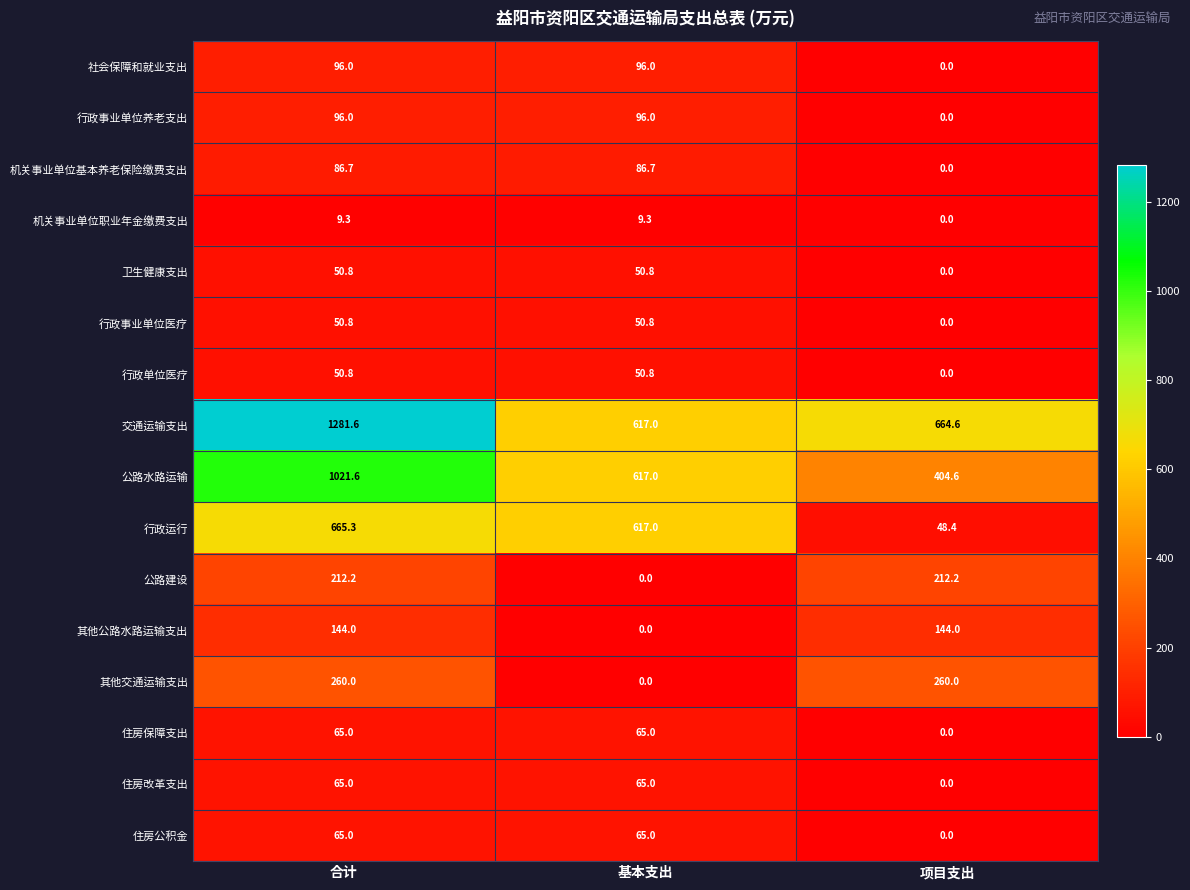

What is the maximum value shown in the chart?

1281.6